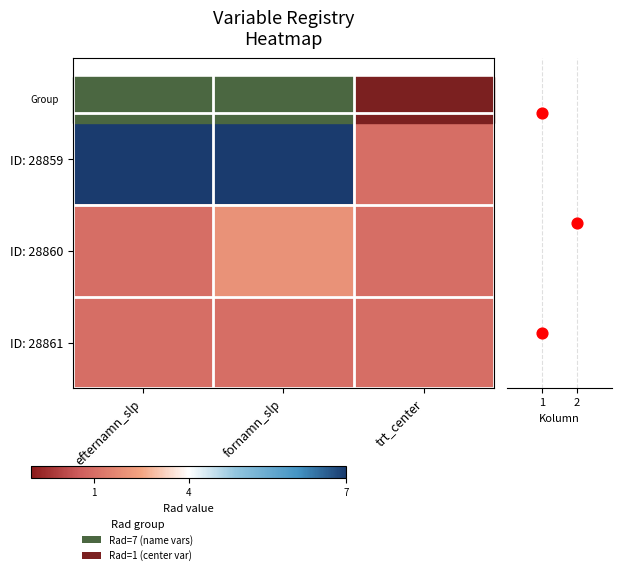

How many values in the ID: 28859 series are below 7?

1